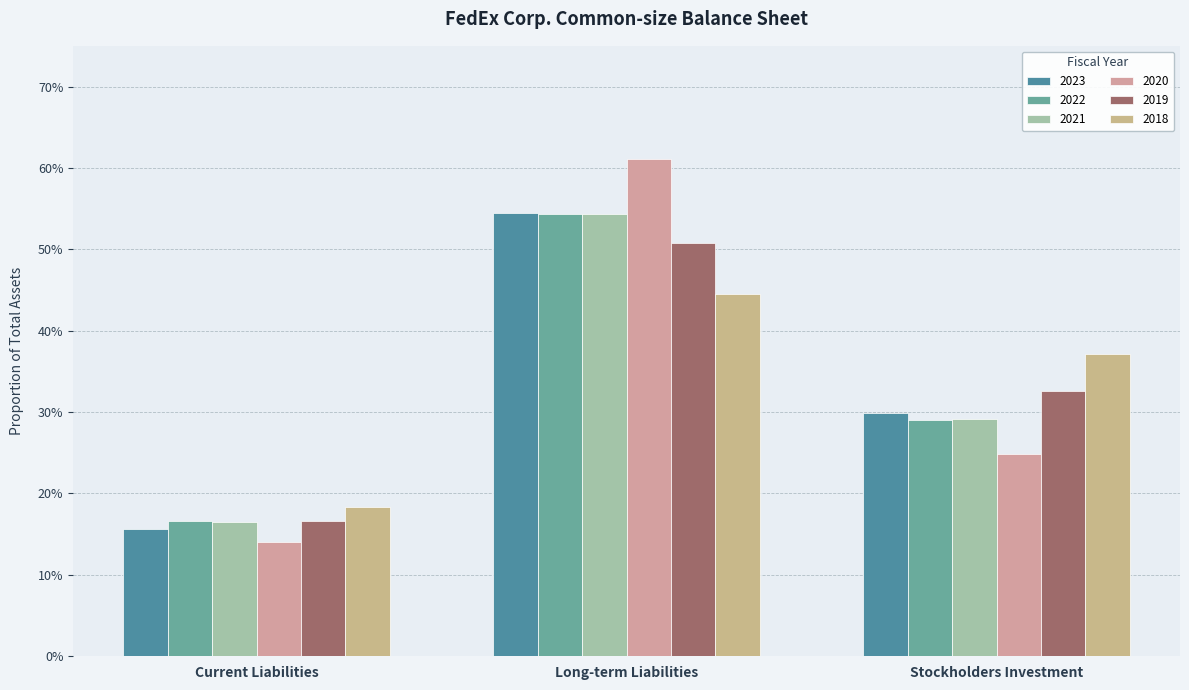

At how many categories does at least one series exceed 0?

3